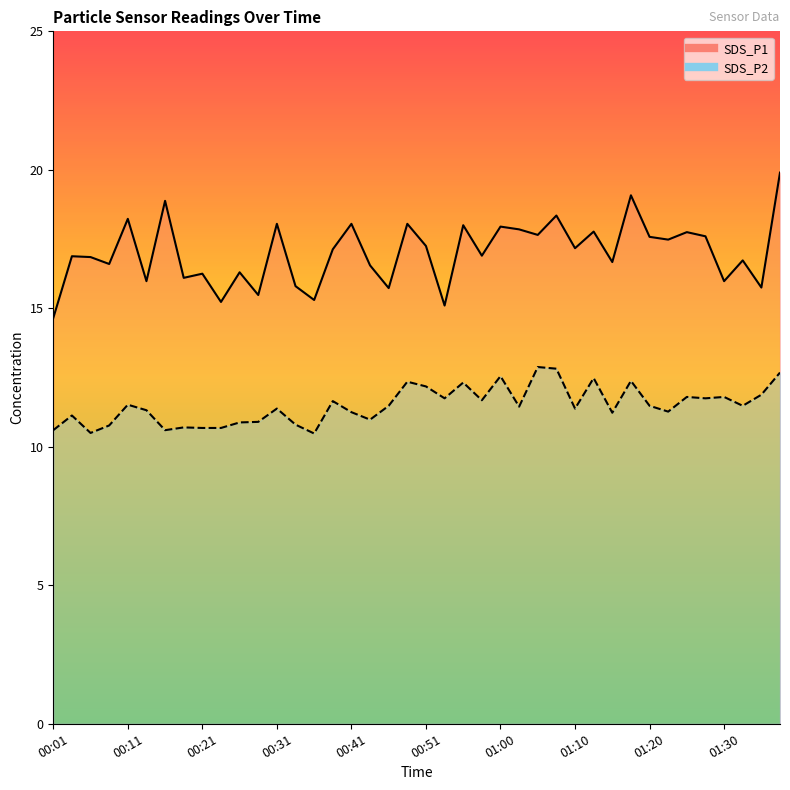

Which series has the largest total across all categories?

SDS_P1 line